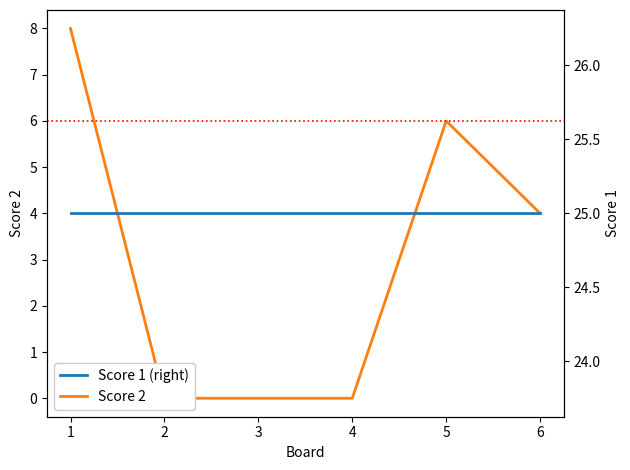

Reading left to right, list all the values displayed in this chart.

Score 2: 8	0	0	0	6	4
Score 1 (right): 25	25	25	25	25	25